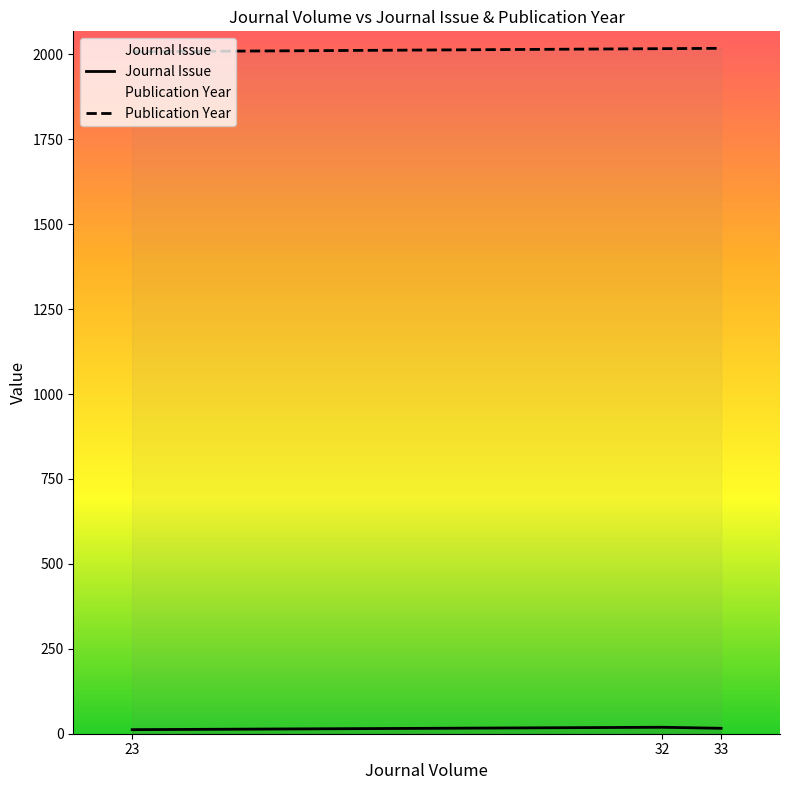

Is the value of Publication Year at 33 greater than the value of Journal Issue at 32?

Yes